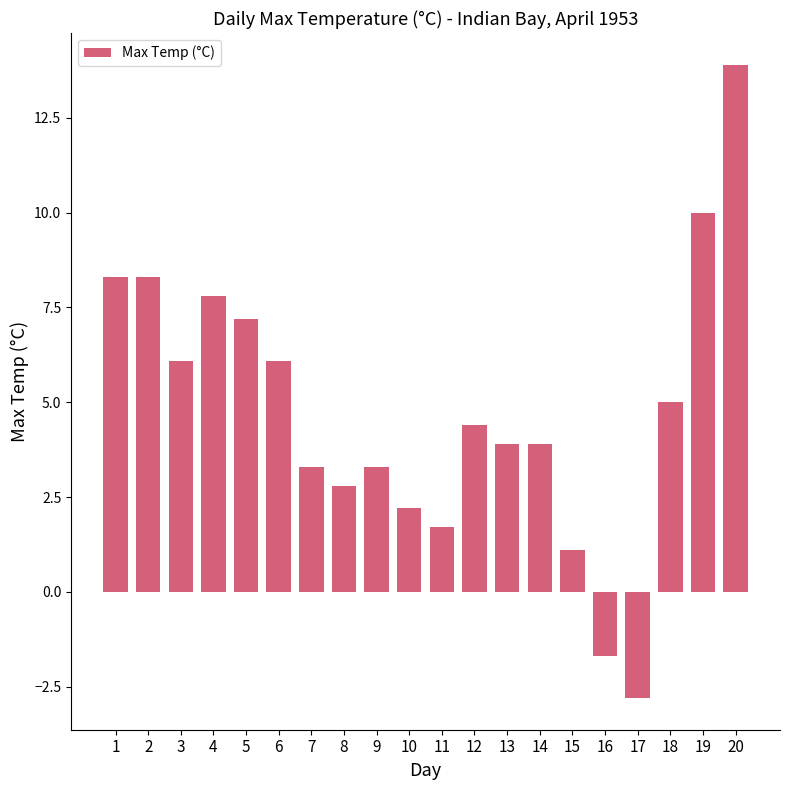

What is the average value?

4.7